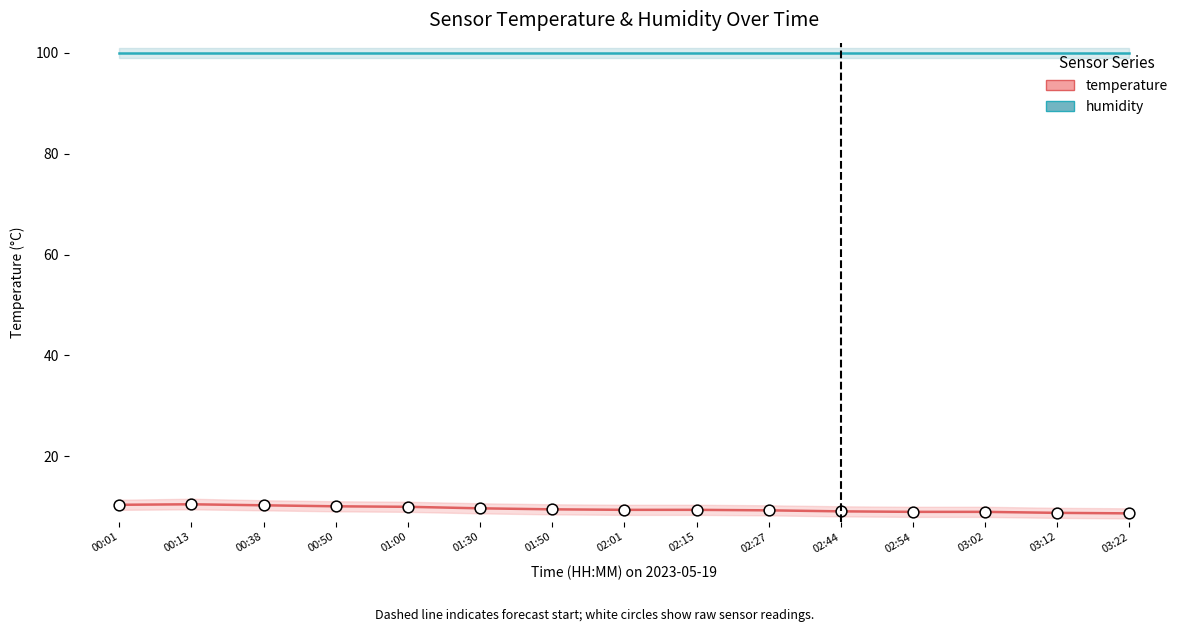

Which series has the widest spread of Y values?

temperature